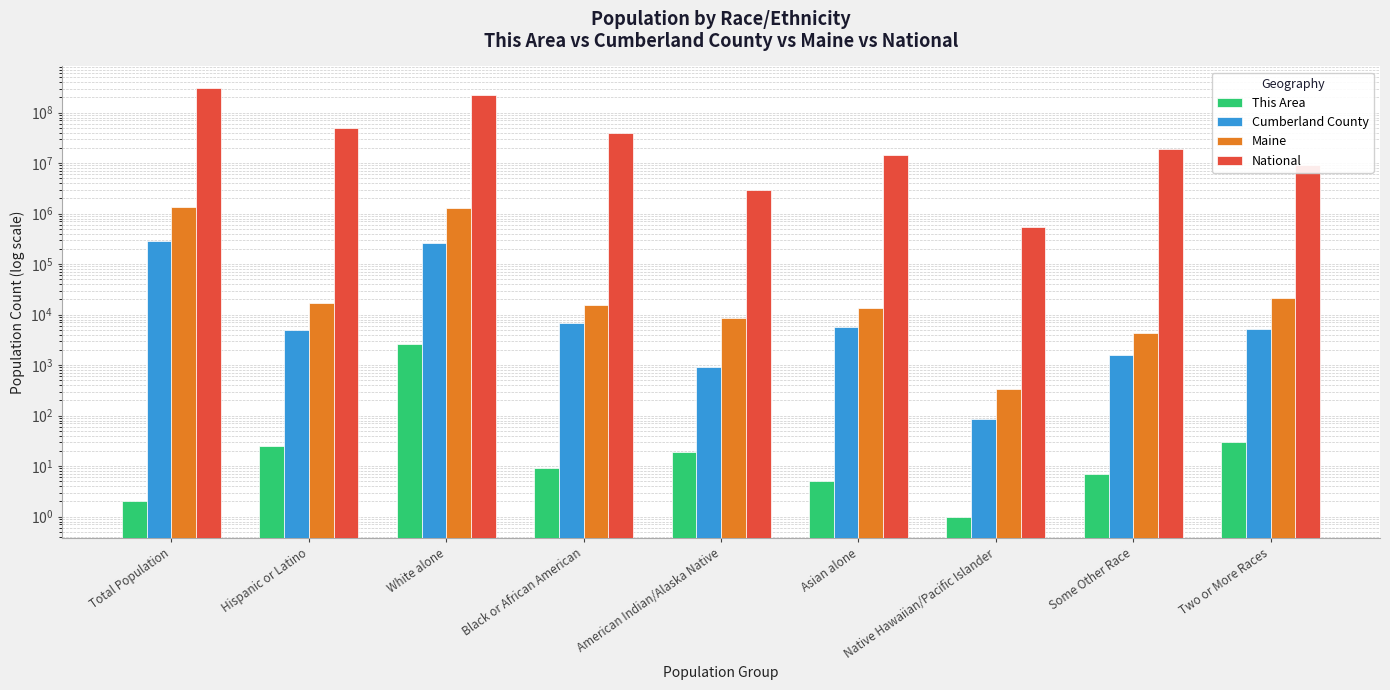

At which label does This Area reach its minimum?

Native Hawaiian/Pacific Islander